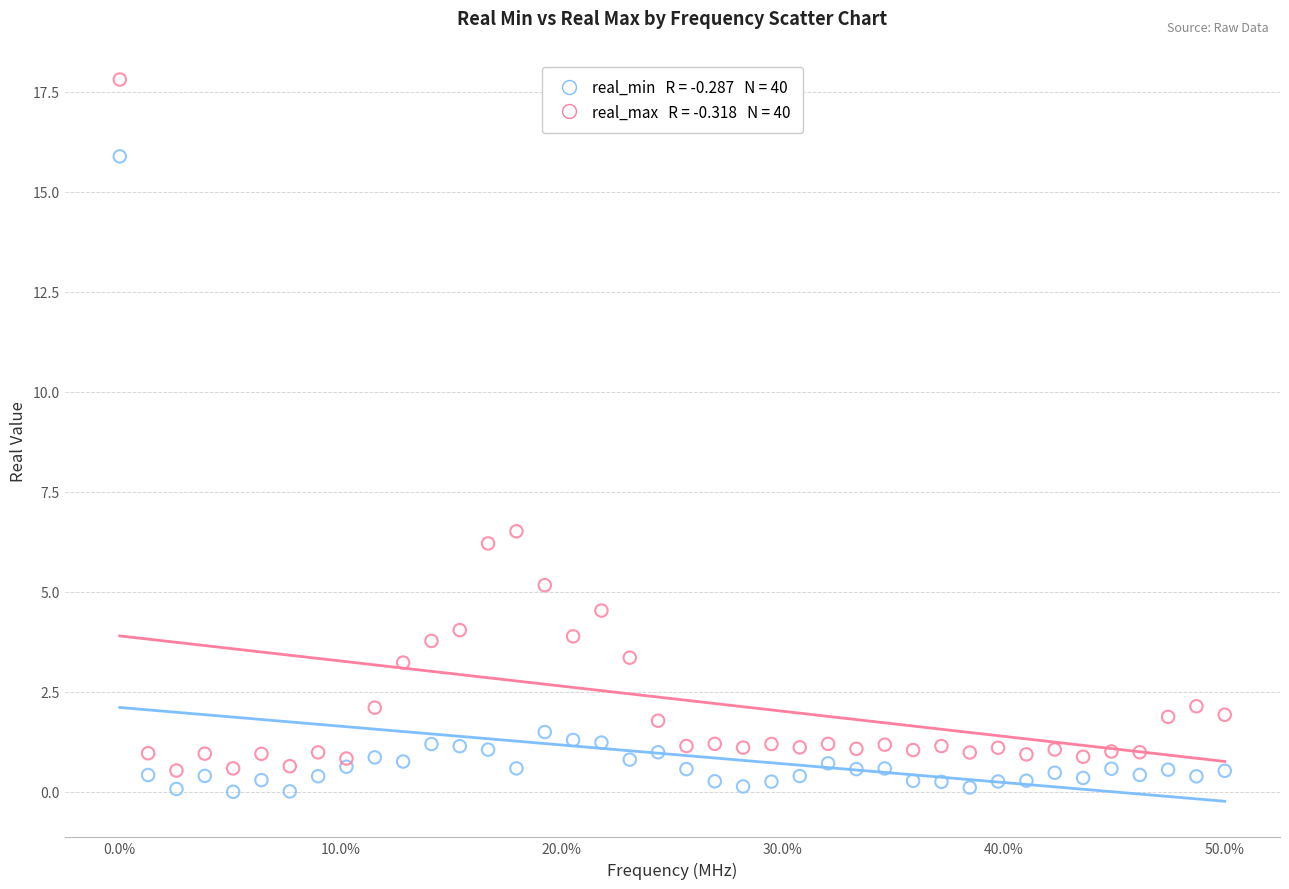

Across all series, what Y value is closest to 8?

6.5